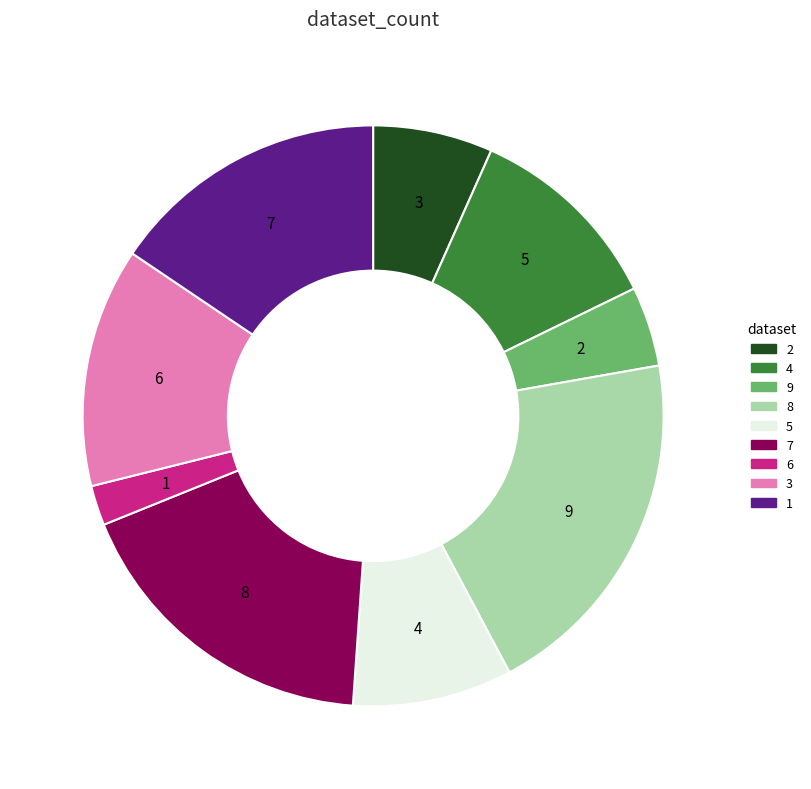

Combined, do 8 and 9 account for over 50%?

No